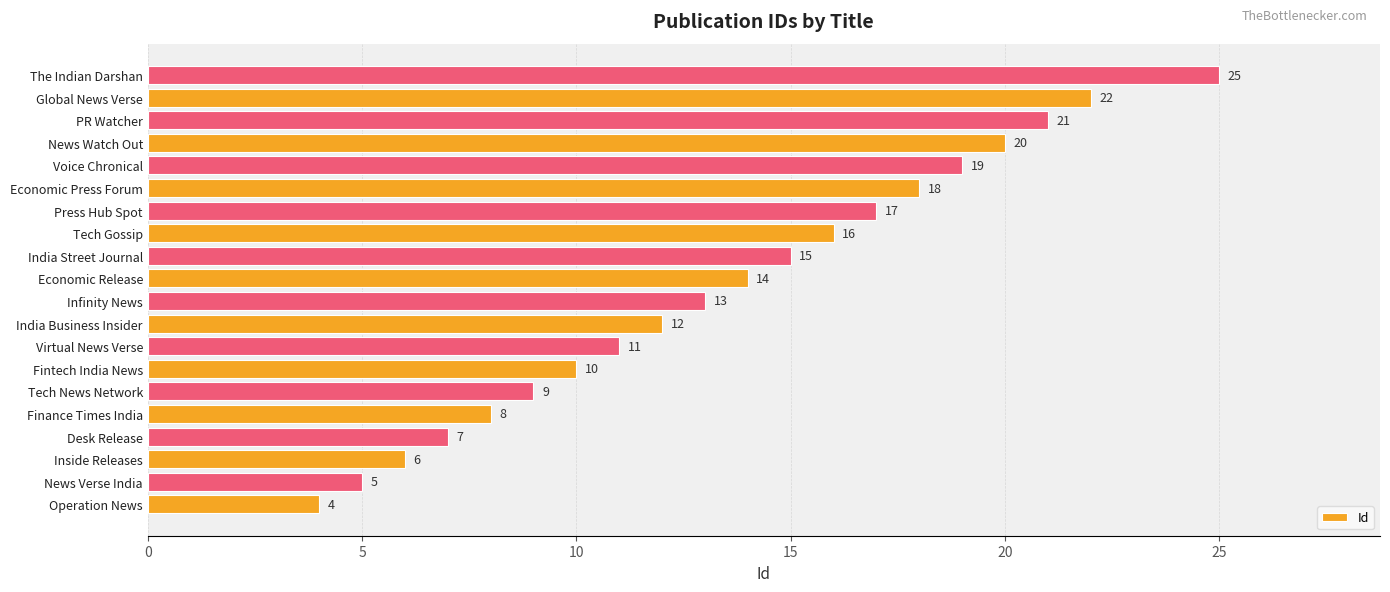

Between Desk Release and Inside Releases, which is larger?

Desk Release